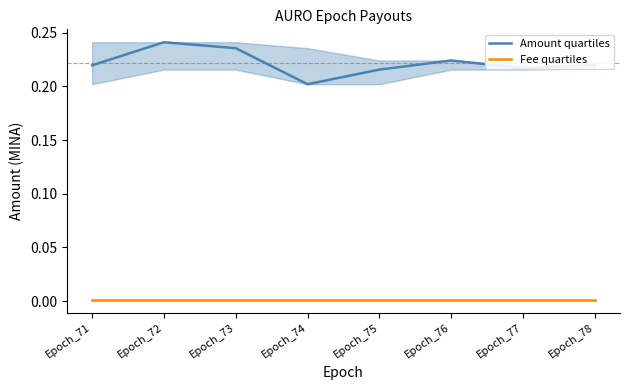

How many lines are shown in the chart?

2